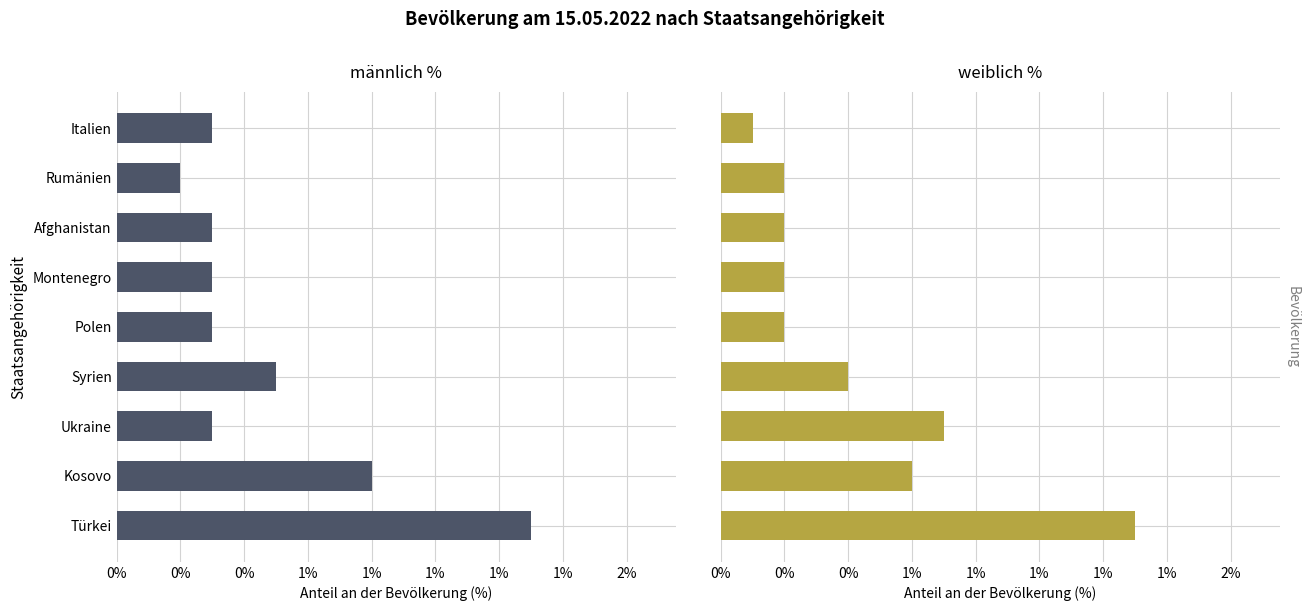

Reading left to right, list all the values displayed in this chart.

männlich %: 1.3	0.8	0.3	0.5	0.3	0.3	0.3	0.2	0.3
weiblich %: 1.3	0.6	0.7	0.4	0.2	0.2	0.2	0.2	0.1